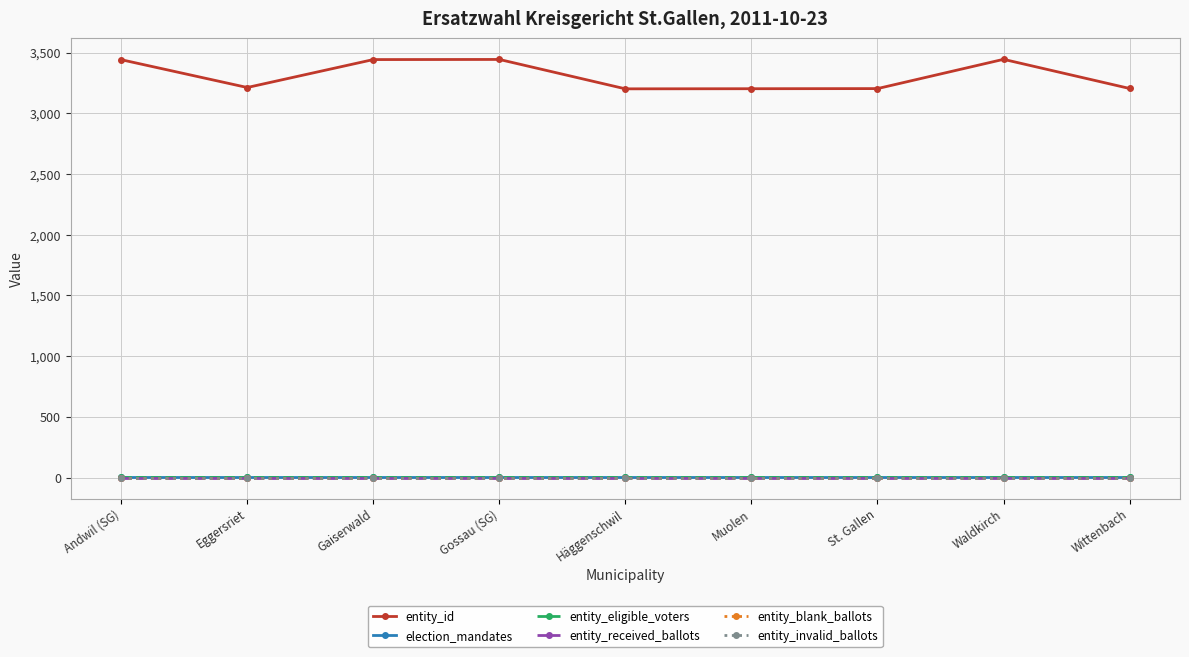

Does the chart have visible grid lines?

Yes